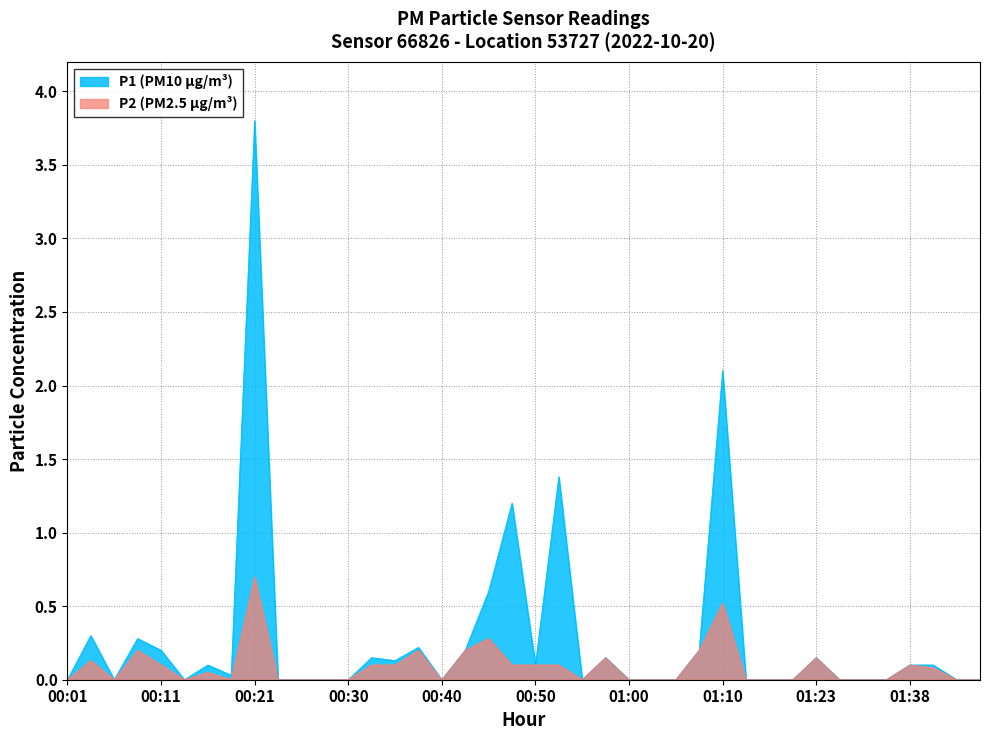

Rank the series at 00:30 from highest to lowest value.

P1, P2